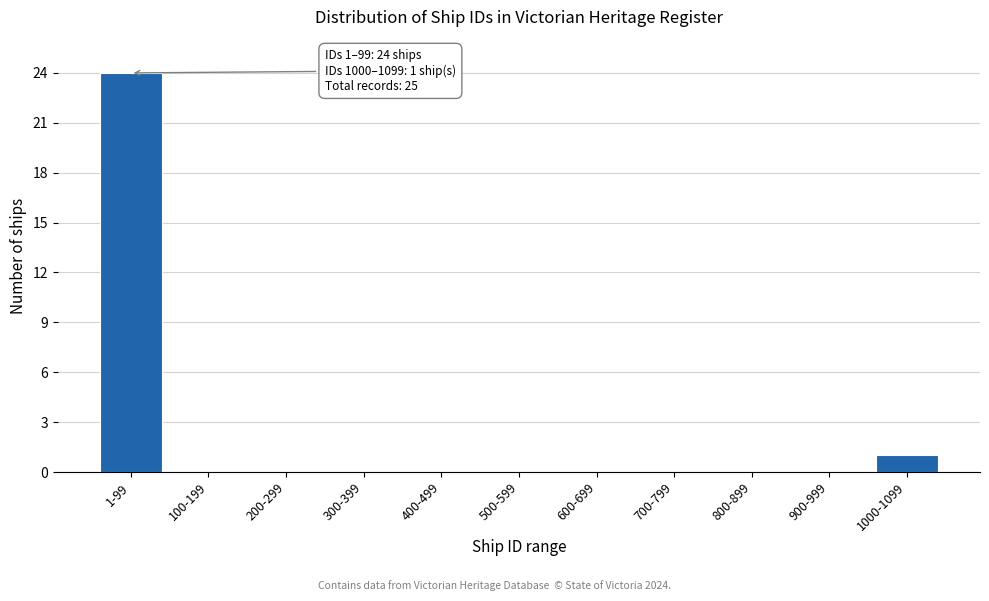

Reading left to right, what are all the values shown in this chart?

1-99=24	100-199=0	200-299=0	300-399=0	400-499=0	500-599=0	600-699=0	700-799=0	800-899=0	900-999=0	1000-1099=1